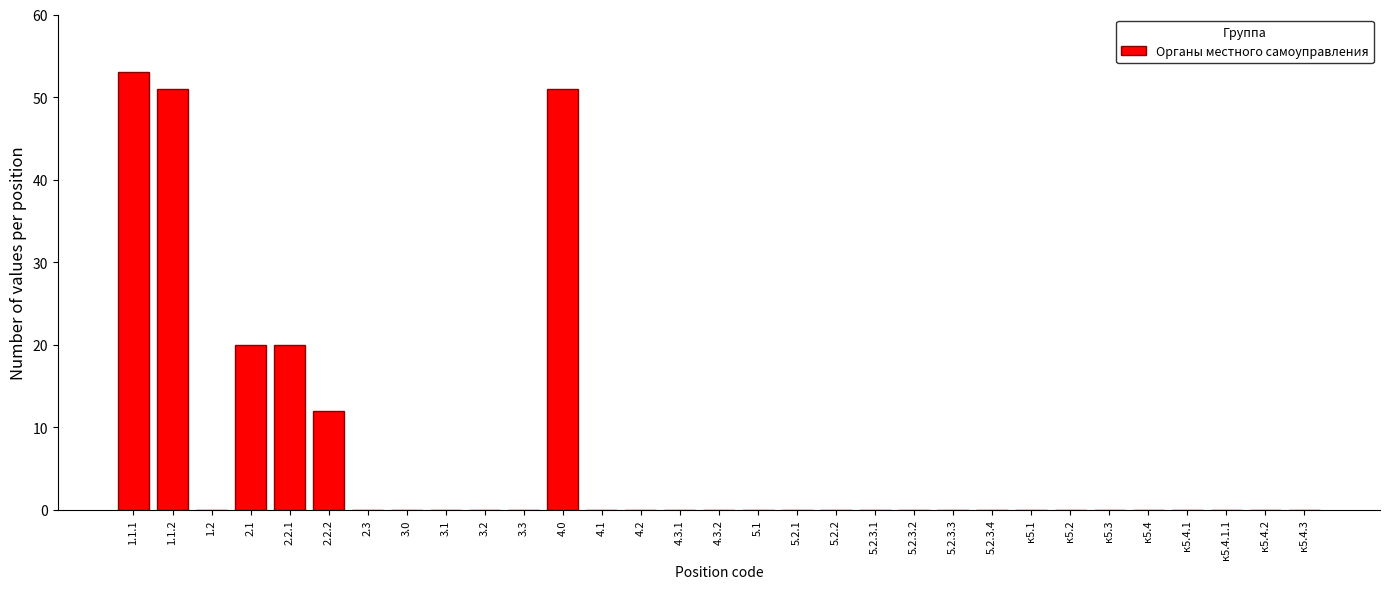

What is the maximum value shown in the chart?

53